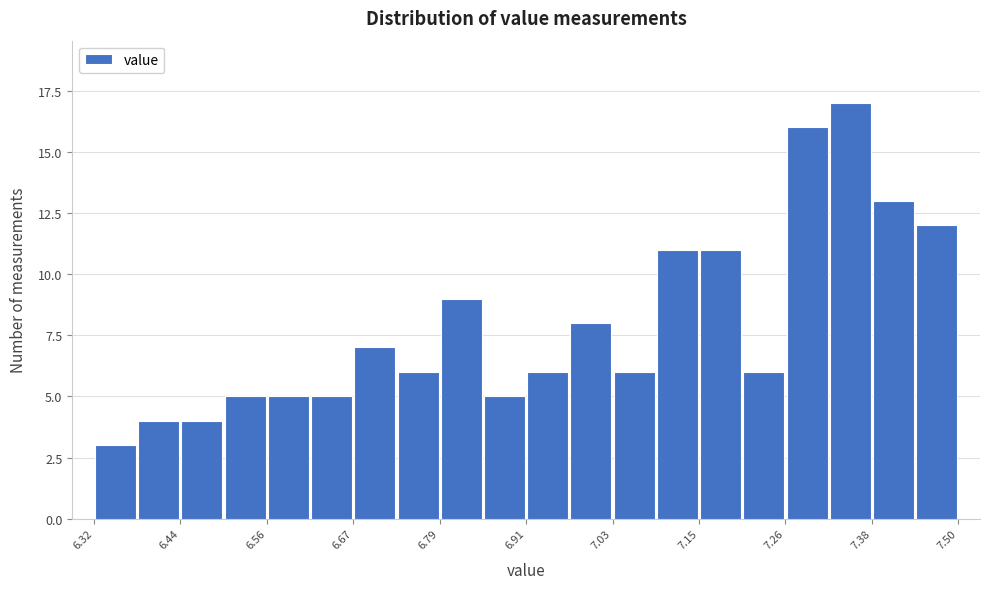

Read against the x-axis, roughly where is the centre of the tallest bar?

7.36